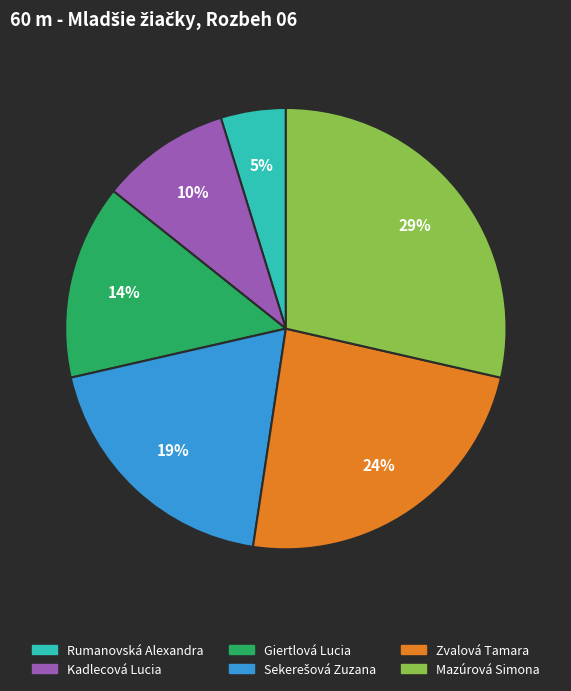

To the nearest percent, what is the difference between the largest and smallest slice percentages?

24%